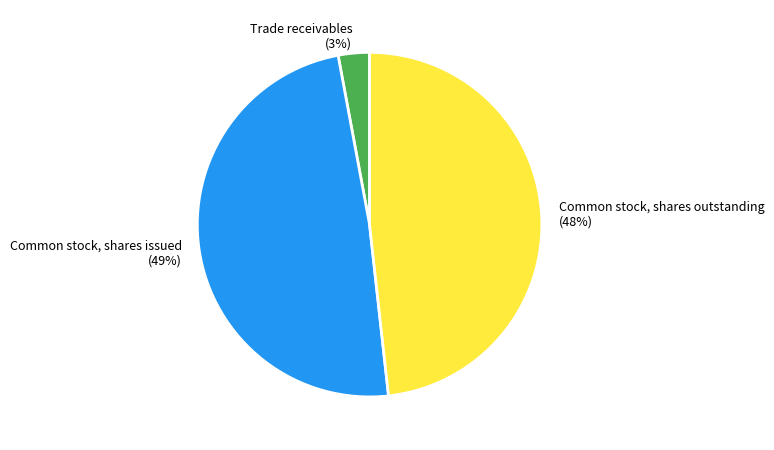

Between Trade receivables and Common stock, shares outstanding, which is larger?

Common stock, shares outstanding